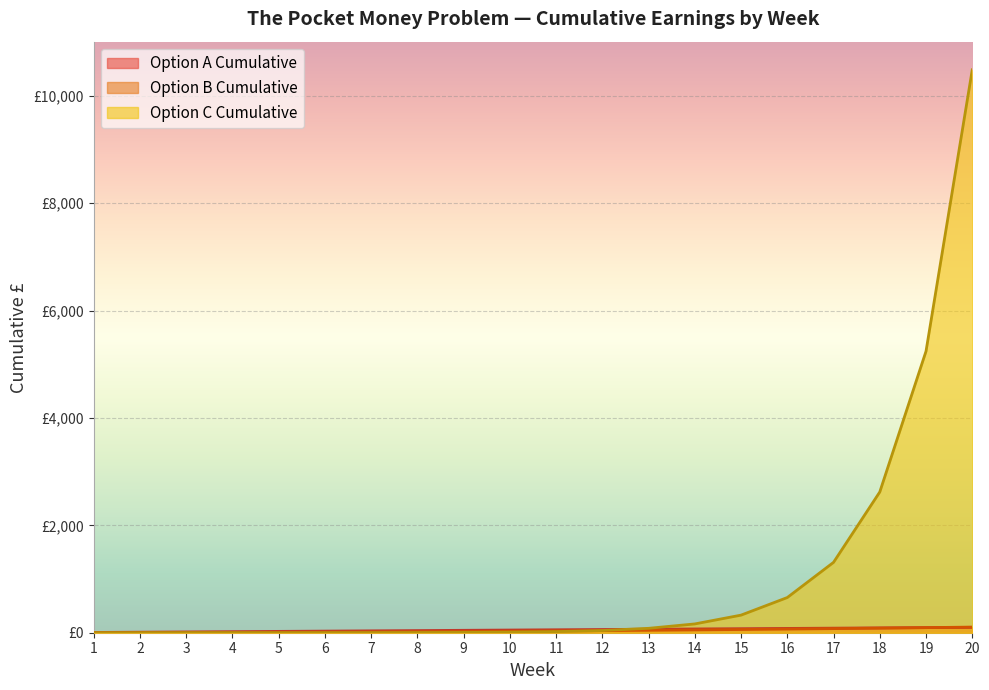

Reading left to right, what are all the values shown in this chart?

Option A Cumulative: 1=5.0	2=10.0	3=15.0	4=20.0	5=25.0	6=30.0	7=35.0	8=40.0	9=45.0	10=50.0	11=55.0	12=60.0	13=65.0	14=70.0	15=75.0	16=80.0	17=85.0	18=90.0	19=95.0	20=100.0
Option B Cumulative: 1=0.5	2=1.5	3=3.0	4=5.0	5=7.5	6=10.5	7=14.0	8=18.0	9=22.5	10=27.5	11=33.0	12=39.0	13=45.5	14=52.5	15=60.0	16=68.0	17=76.5	18=85.5	19=95.0	20=105.0
Option C Cumulative: 1=0.0	2=0.0	3=0.1	4=0.1	5=0.3	6=0.6	7=1.3	8=2.5	9=5.1	10=10.2	11=20.5	12=41.0	13=81.9	14=163.8	15=327.7	16=655.4	17=1310.7	18=2621.4	19=5242.9	20=10485.8